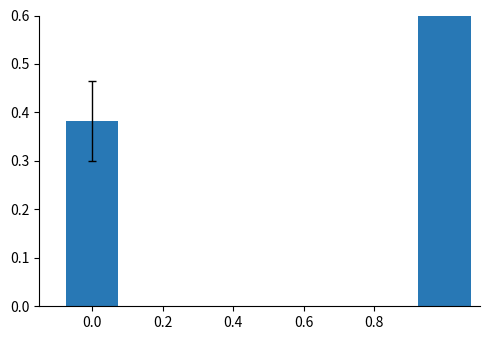

What is the maximum value shown in the chart?

0.6